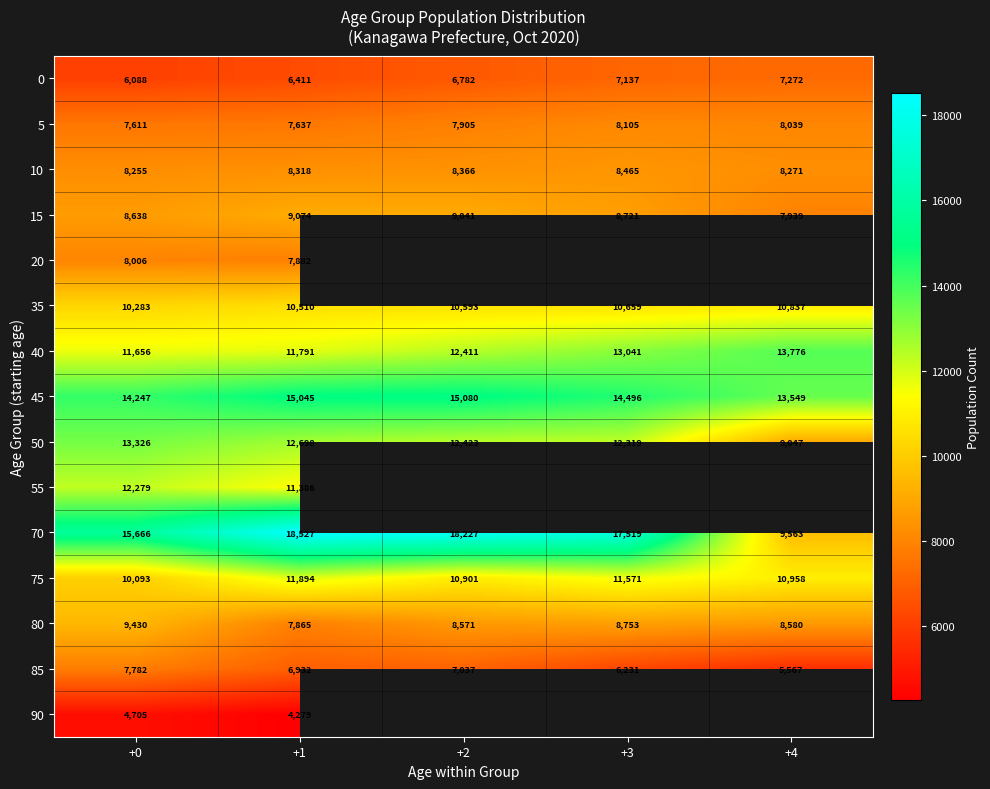

Between +0 and +3, which is larger?

+3